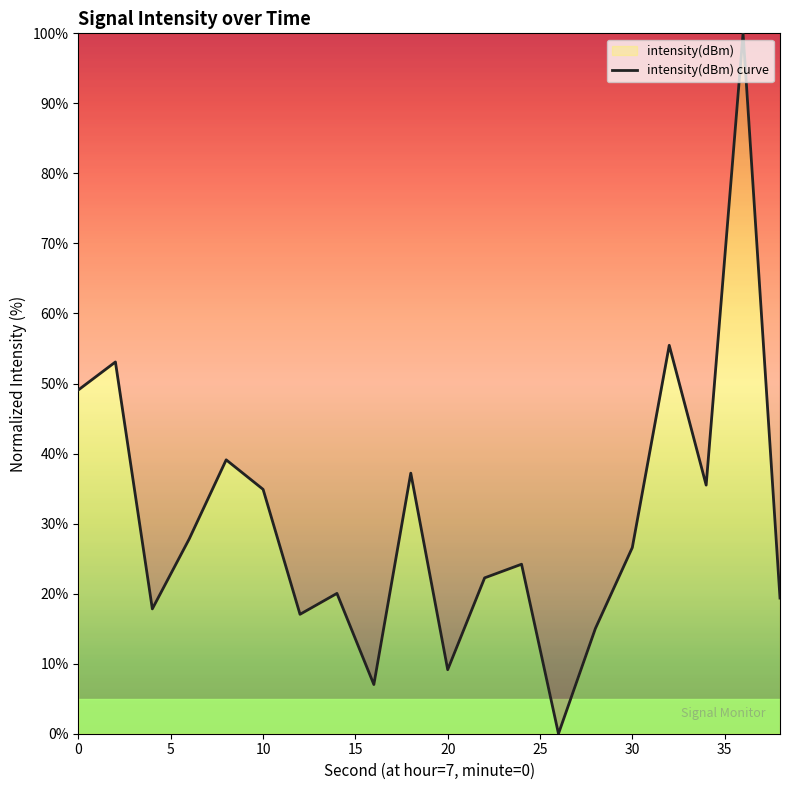

What is the greatest value displayed?

100.0